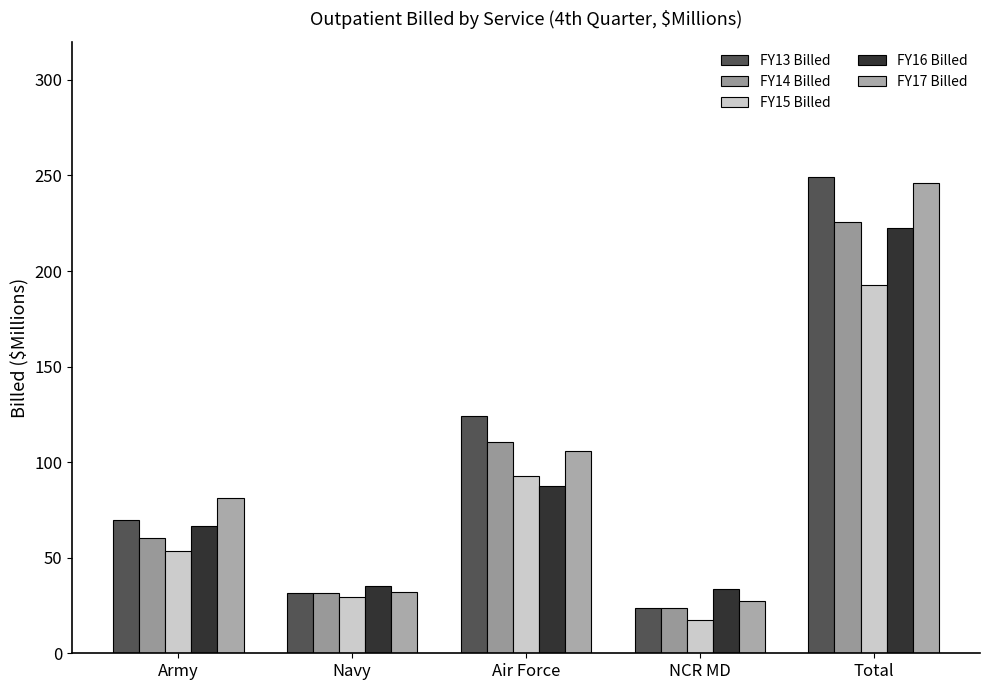

Rank the series at Army from highest to lowest value.

FY17 Billed, FY13 Billed, FY16 Billed, FY14 Billed, FY15 Billed